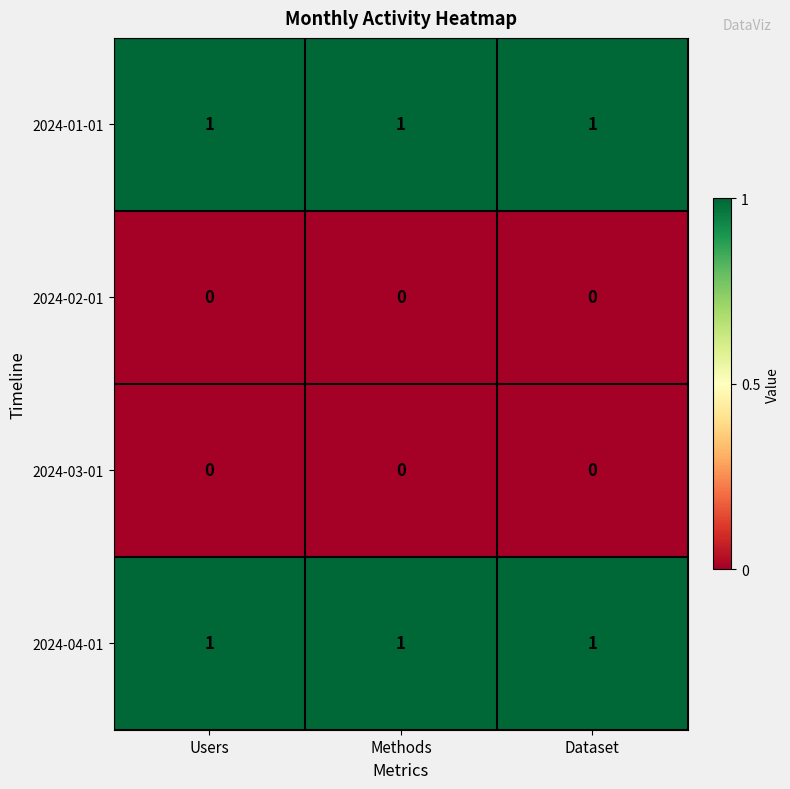

Is the value of 2024-02-01 at Users greater than the value of 2024-04-01 at Users?

No